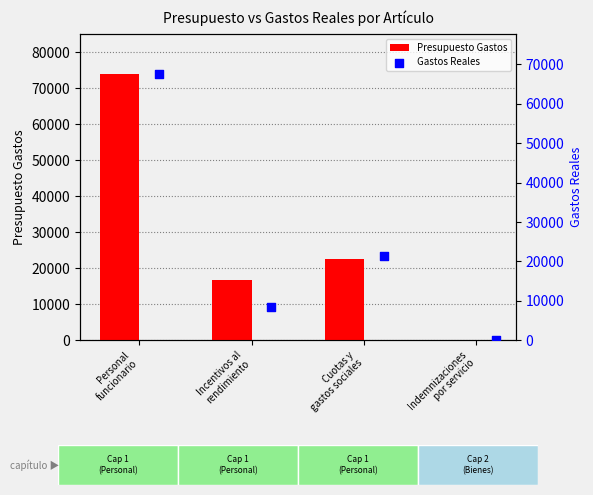

Which series has the largest Y range (max minus min)?

Presupuesto Gastos